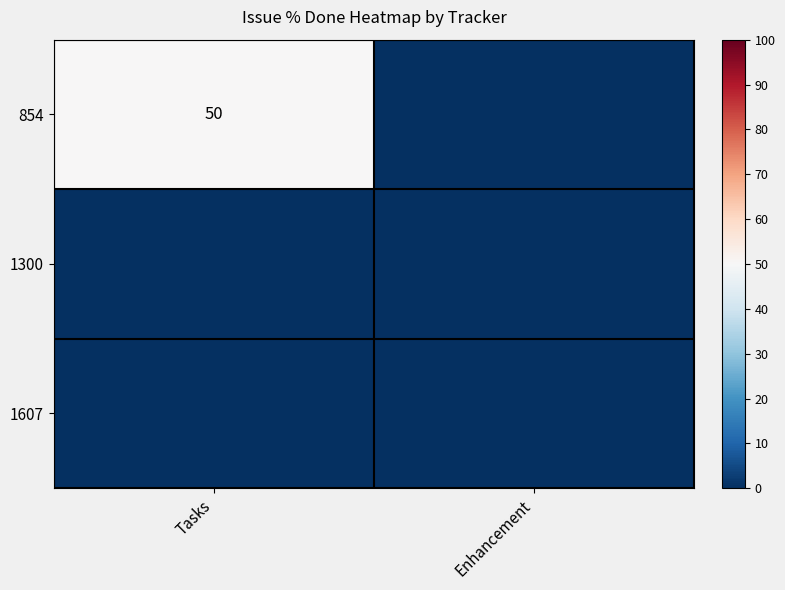

The 854 series shows 50 at Tasks. True or false?

True